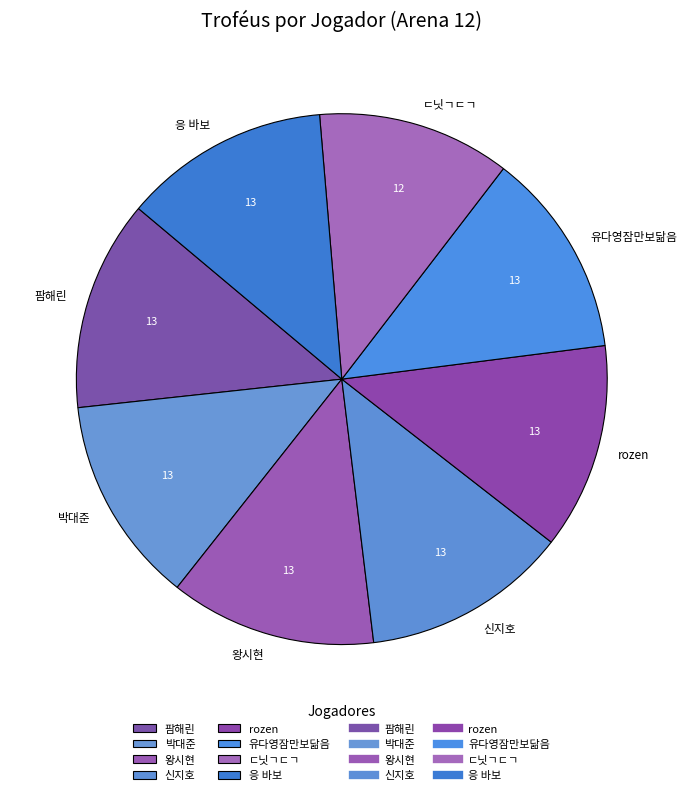

What is the ratio of the value at 박대준 to the value at rozen?

1.0